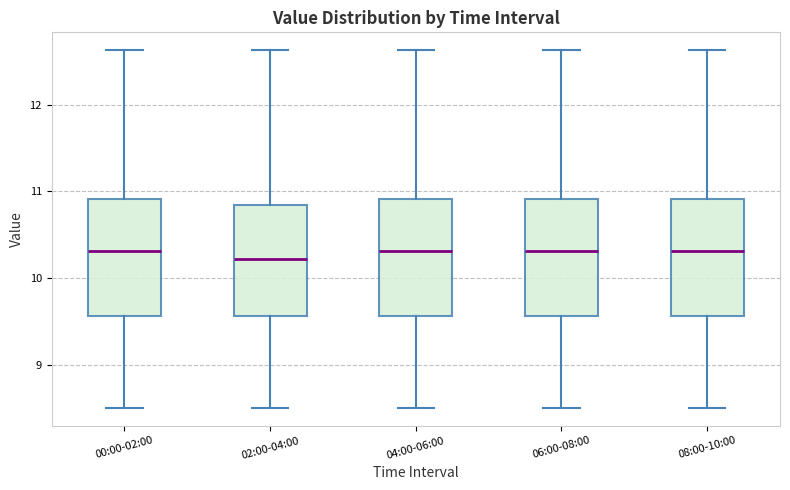

Reading left to right, read every box against the y-axis: the position of its median line, the range the box covers, and the ends of its whiskers. The values are not printed on the chart, so give them approximately, as read against the axis.

00:00-02:00: median 10.3, box 9.6 to 10.9, whiskers 8.5 to 12.6
02:00-04:00: median 10.2, box 9.6 to 10.8, whiskers 8.5 to 12.6
04:00-06:00: median 10.3, box 9.6 to 10.9, whiskers 8.5 to 12.6
06:00-08:00: median 10.3, box 9.6 to 10.9, whiskers 8.5 to 12.6
08:00-10:00: median 10.3, box 9.6 to 10.9, whiskers 8.5 to 12.6